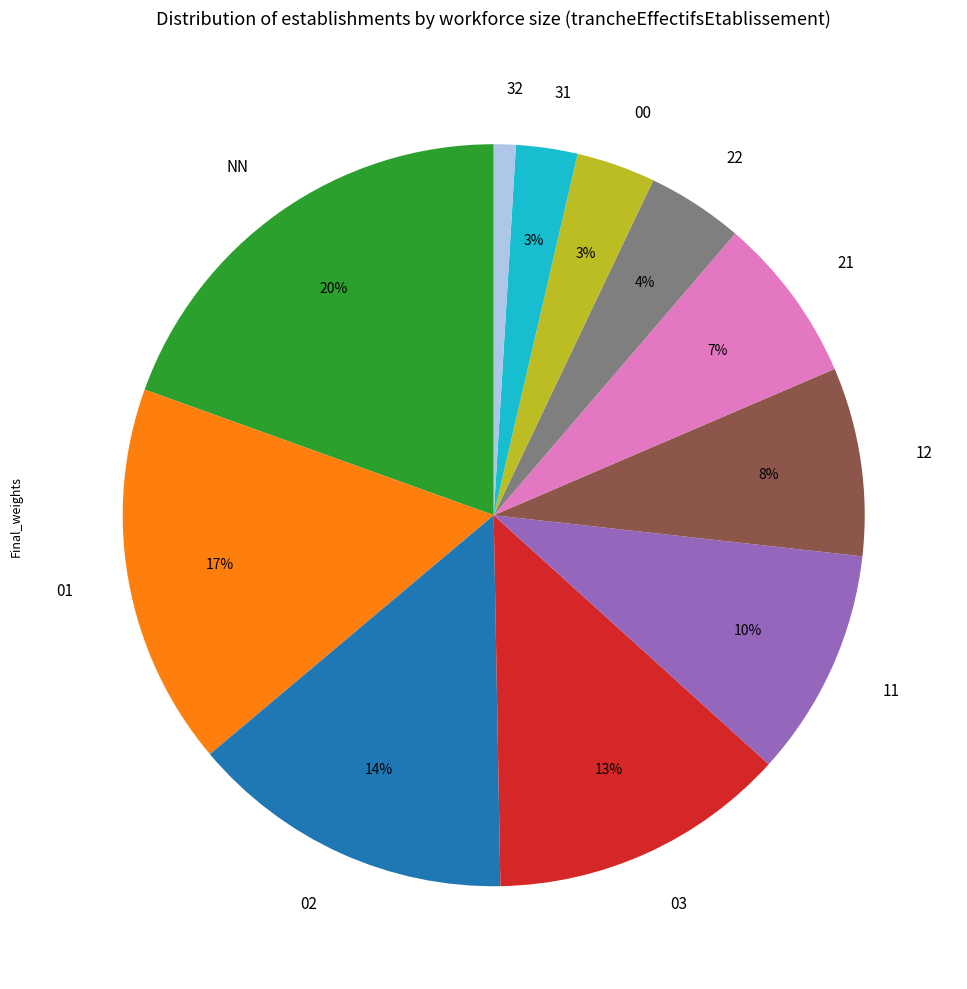

To the nearest percent, what is the average slice percentage?

9%